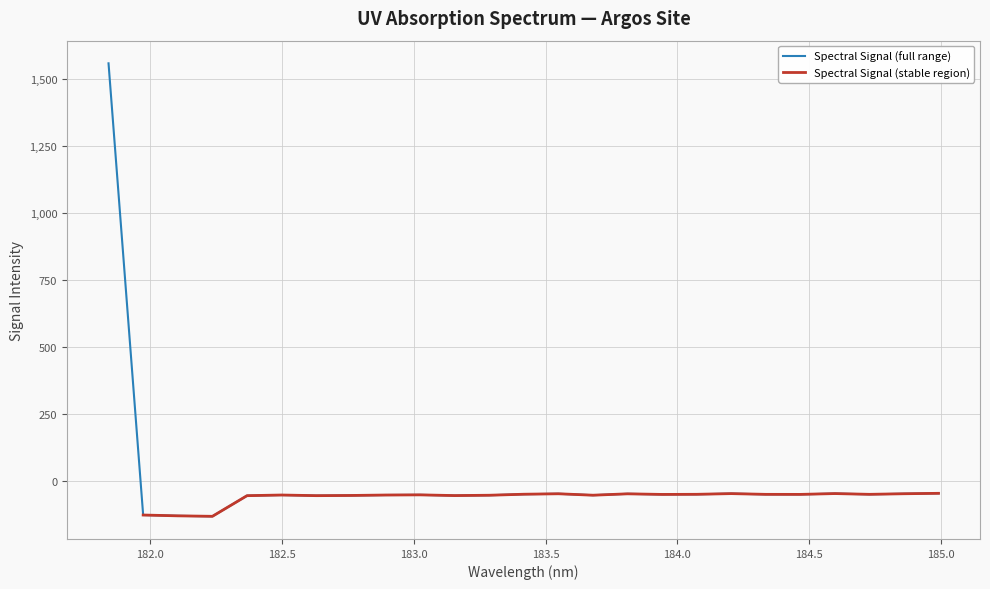

The chart shows a value of -47.2 at 183.811206745. True or false?

True